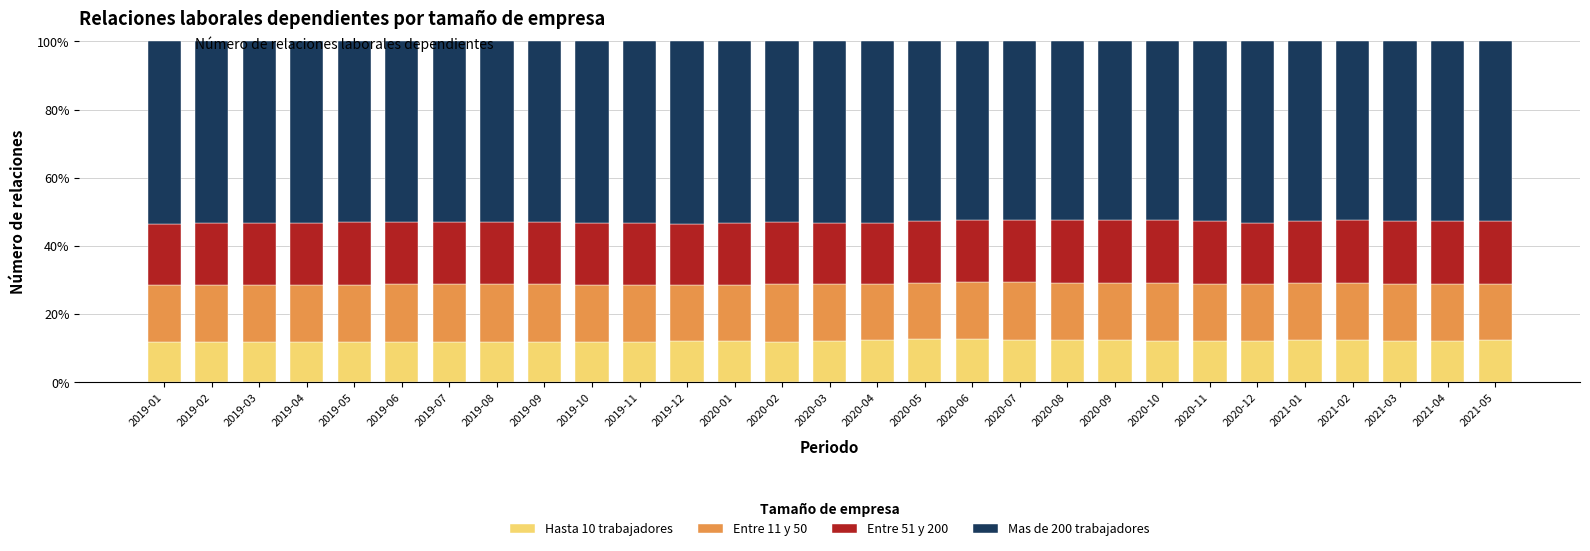

What is the maximum value for Hasta 10 trabajadores?

12.6